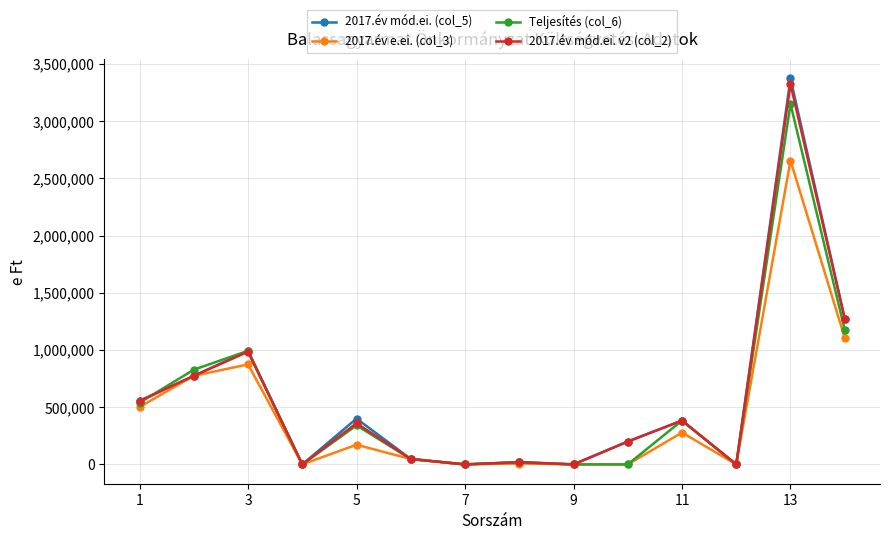

True or false: 2017.év e.ei. (col_3) has more than 2 interior local peaks.

True